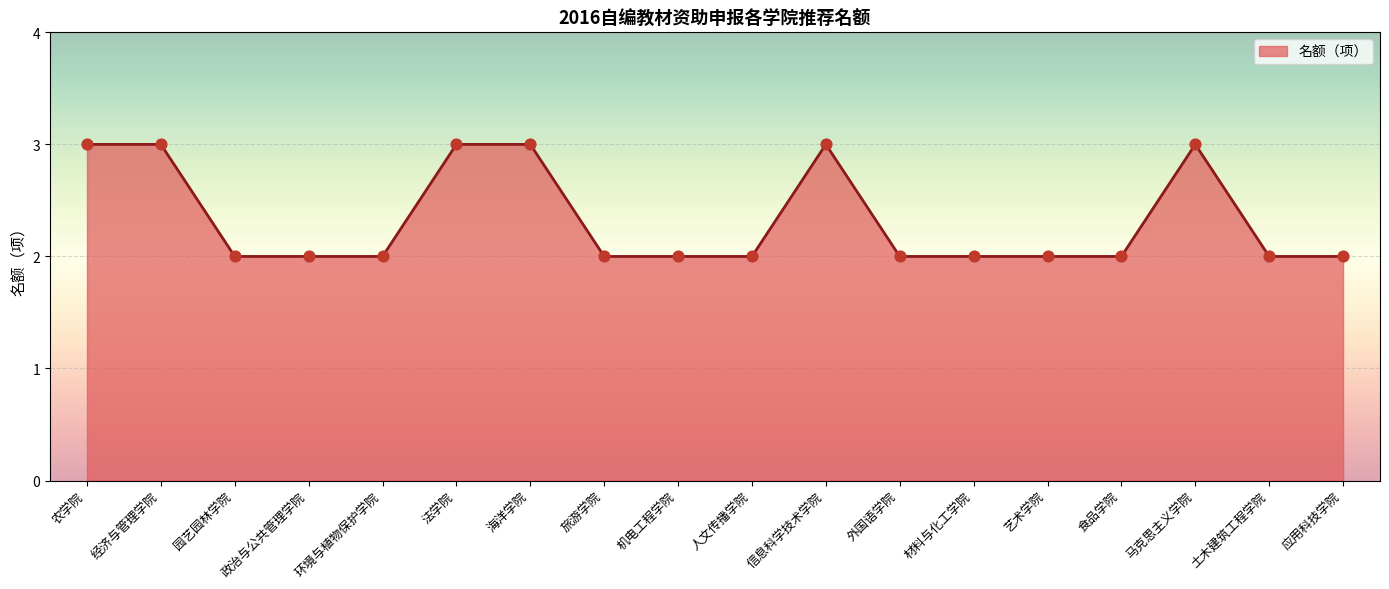

What is the change in value from 材料与化工学院 to 马克思主义学院?

+1